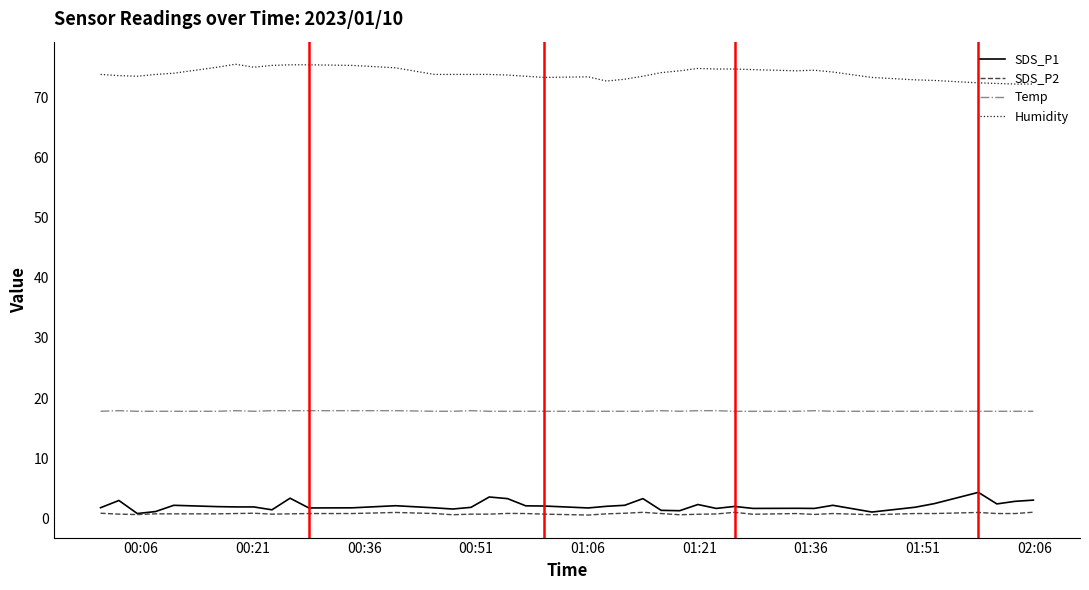

What is the lowest value of the Humidity series?

72.2